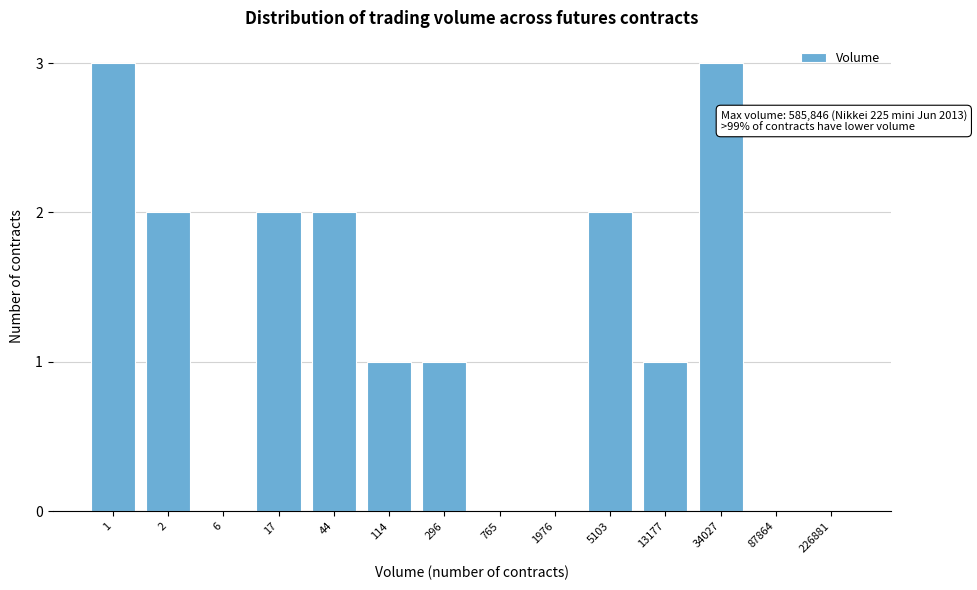

Reading left to right, list all the values displayed in this chart.

1=3	2=2	6=0	17=2	44=2	114=1	296=1	765=0	1976=0	5103=2	13177=1	34027=3	87864=0	226881=0